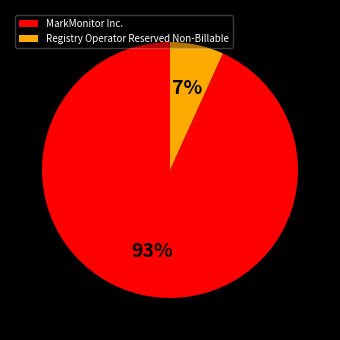

To the nearest percent, what is the average slice percentage?

50%